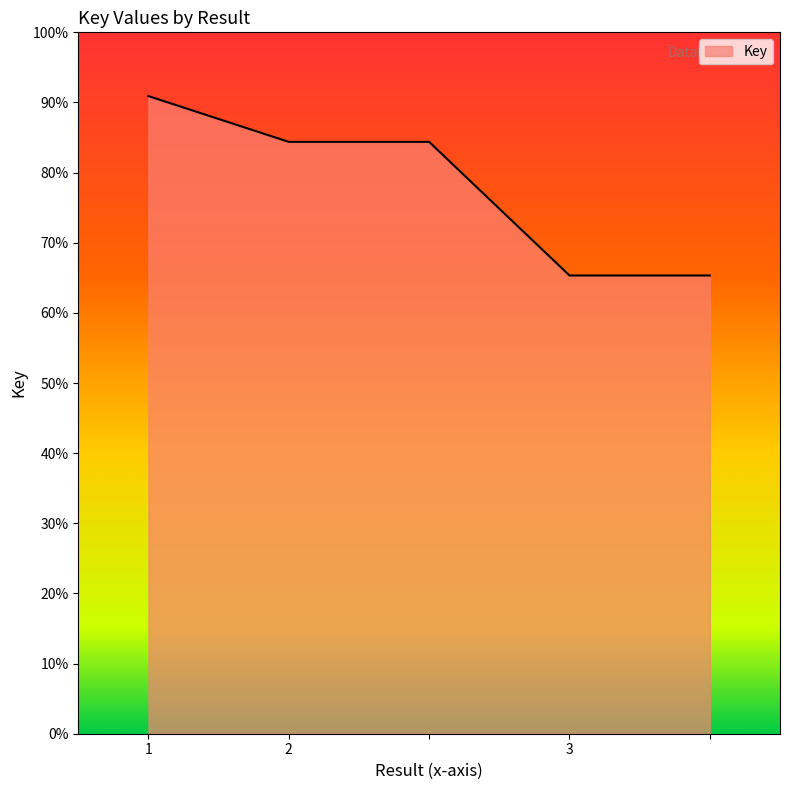

Is this an area chart (filled region under the line)?

Yes